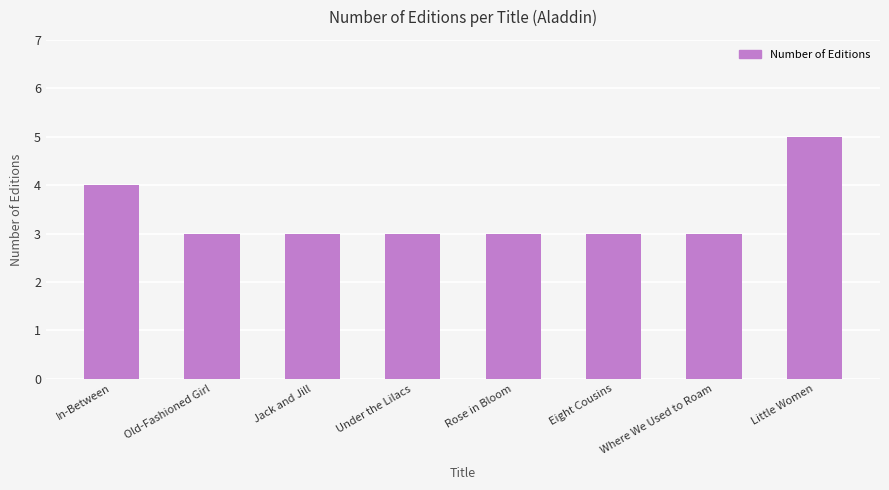

Reading left to right, extract all data points from this chart.

In-Between=4	Old-Fashioned Girl=3	Jack and Jill=3	Under the Lilacs=3	Rose in Bloom=3	Eight Cousins=3	Where We Used to Roam=3	Little Women=5